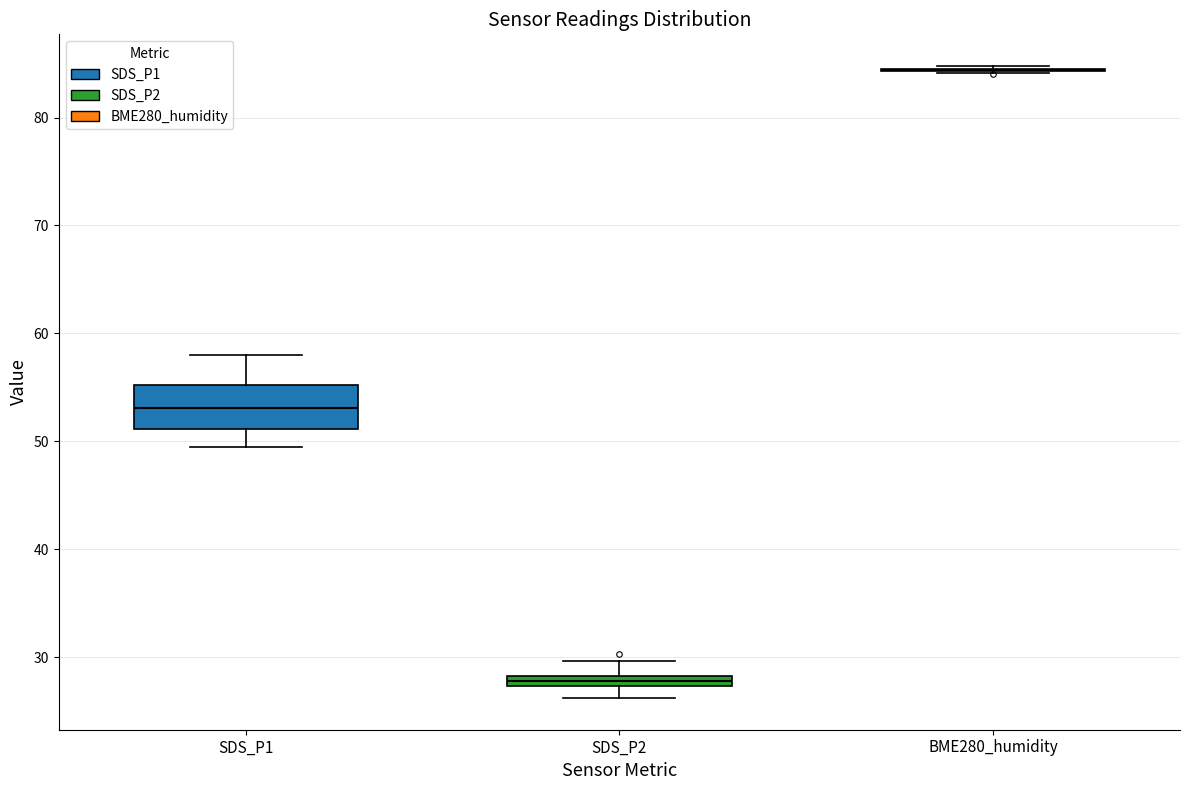

Comparing the boxes themselves (not the whiskers), which one is the tallest?

SDS_P1